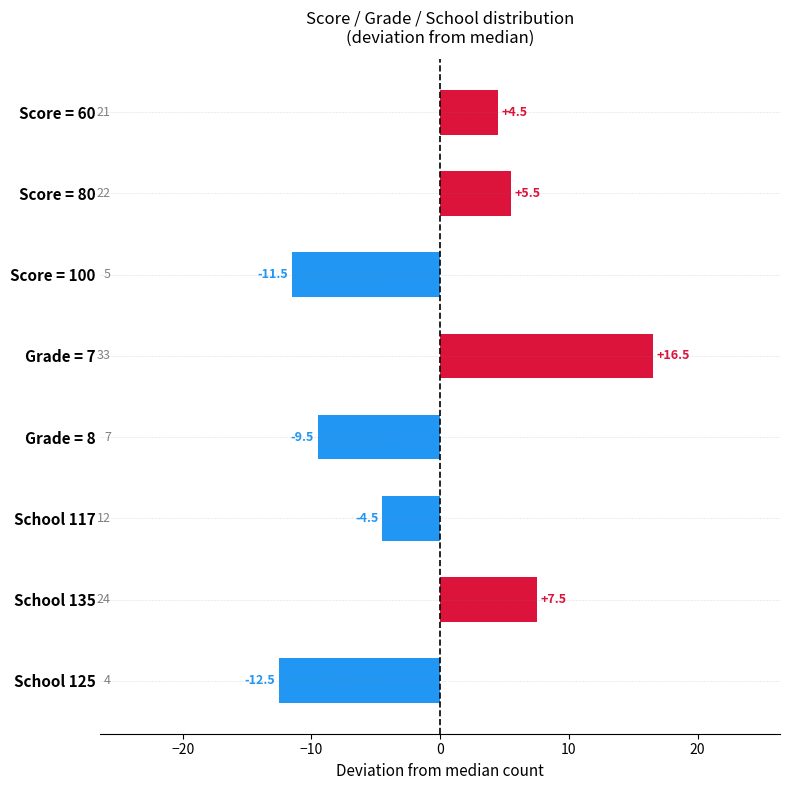

Rank the categories by value from lowest to highest.

School 125, Score = 100, Grade = 8, School 117, Score = 60, Score = 80, School 135, Grade = 7